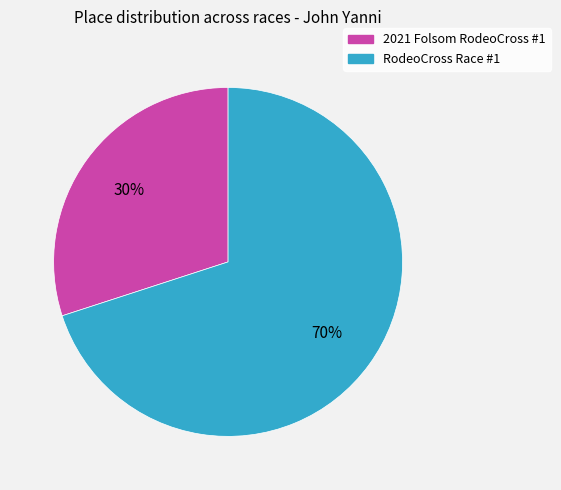

Is there any slice that represents more than half of the pie?

Yes